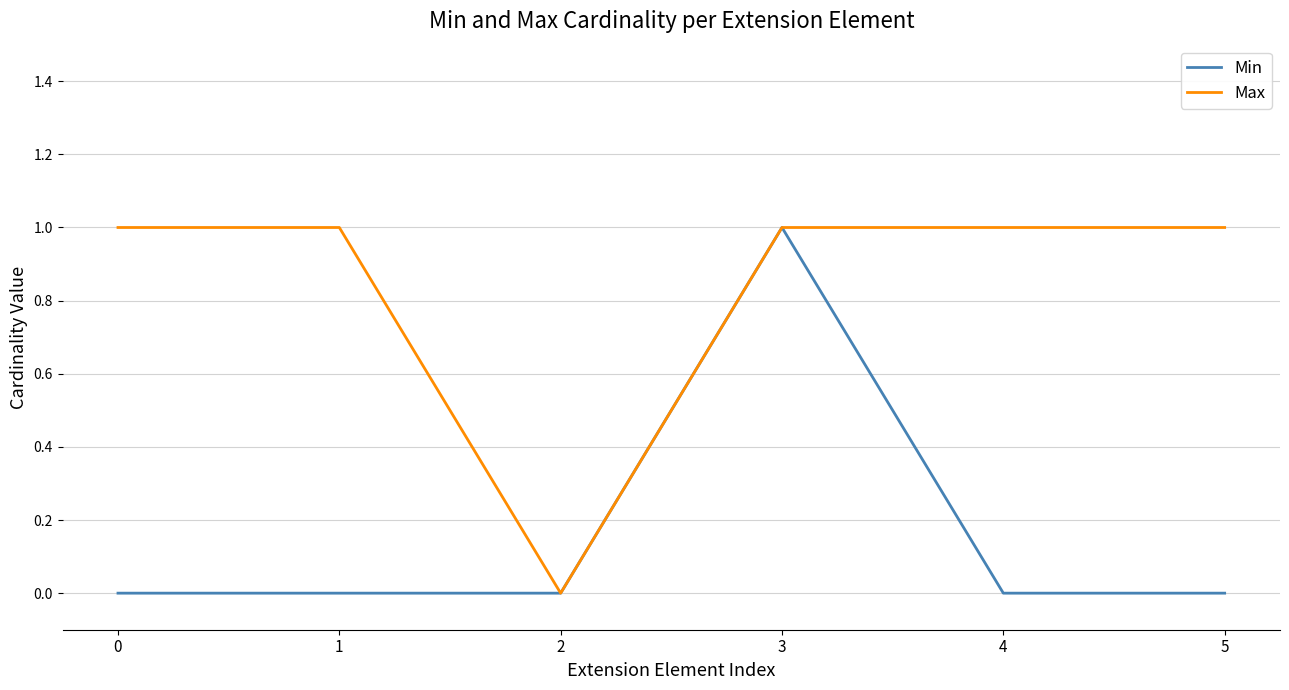

Is it true that Max equals 0 at 1?

False